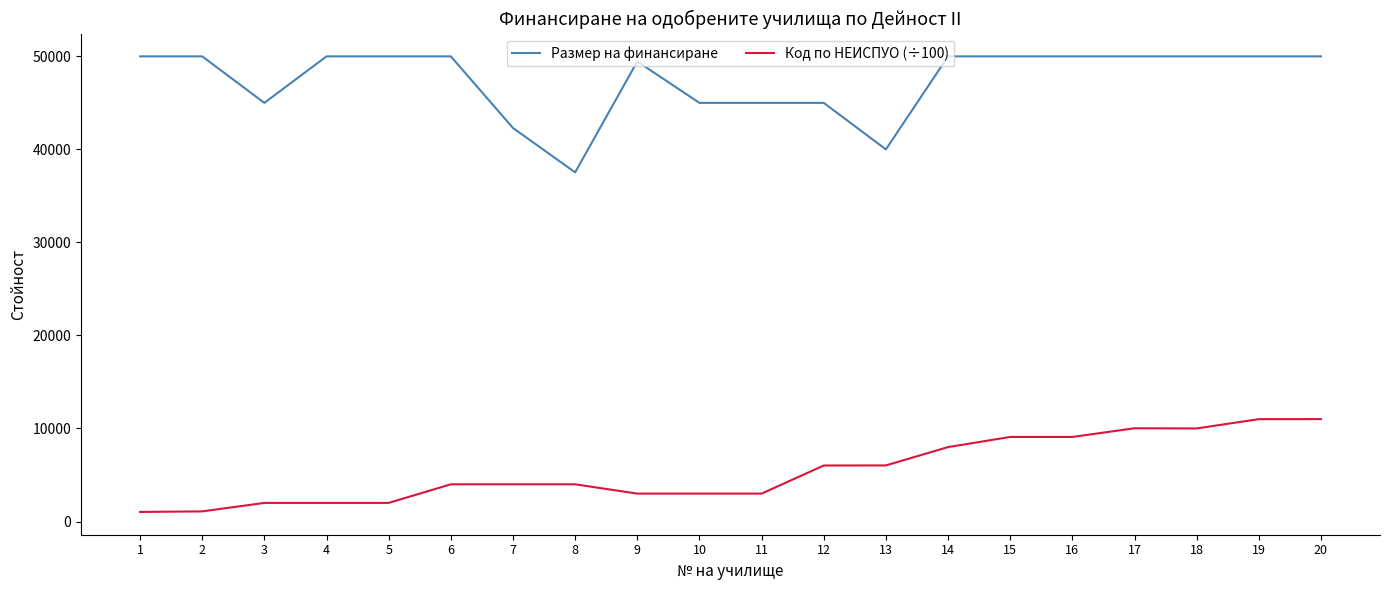

Rank the series by their average value, from lowest to highest.

Код по НЕИСПУО (÷100), Размер на финансиране